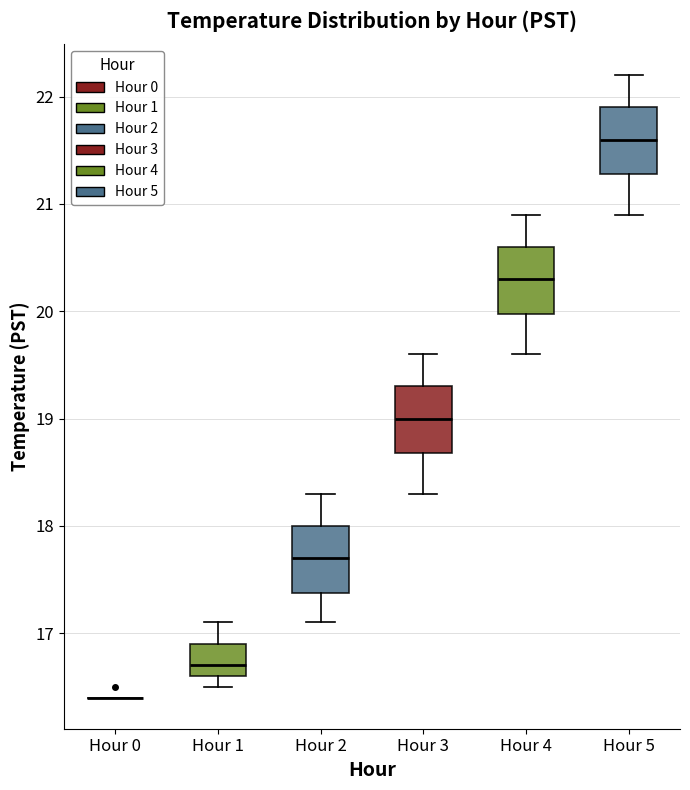

Reading left to right, transcribe this box plot: for each box, give where its median line is, the range the box spans, and where its two whiskers end, as read against the y-axis. The values are not printed on the chart, so give them approximately, as read against the axis.

Hour 0: box collapsed to a line at 16.4, whiskers 16.4 to 16.4
Hour 1: median 16.7, box 16.6 to 16.9, whiskers 16.5 to 17.1
Hour 2: median 17.7, box 17.4 to 18.0, whiskers 17.1 to 18.3
Hour 3: median 19.0, box 18.7 to 19.3, whiskers 18.3 to 19.6
Hour 4: median 20.3, box 20.0 to 20.6, whiskers 19.6 to 20.9
Hour 5: median 21.6, box 21.3 to 21.9, whiskers 20.9 to 22.2